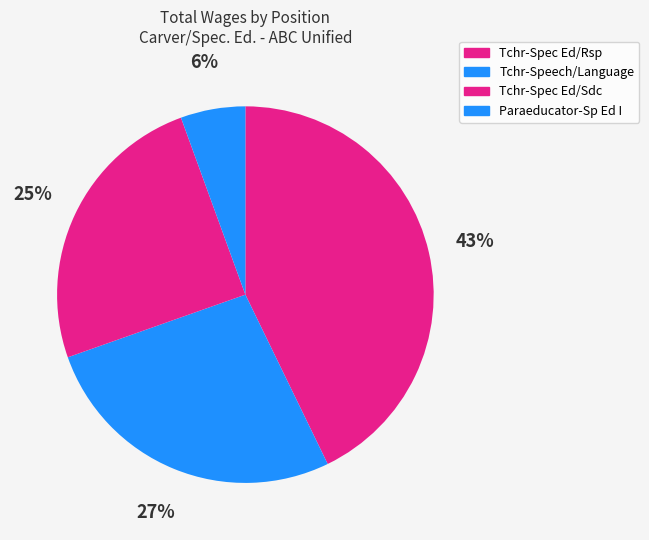

Do Tchr-Spec Ed/Sdc and Tchr-Spec Ed/Rsp together represent more than half of the pie?

Yes